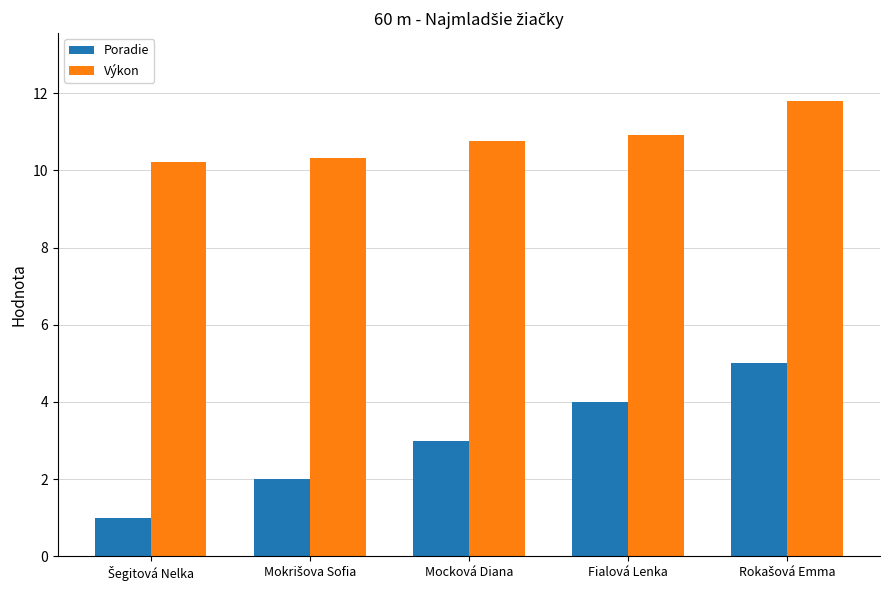

How many groups of bars are there?

5